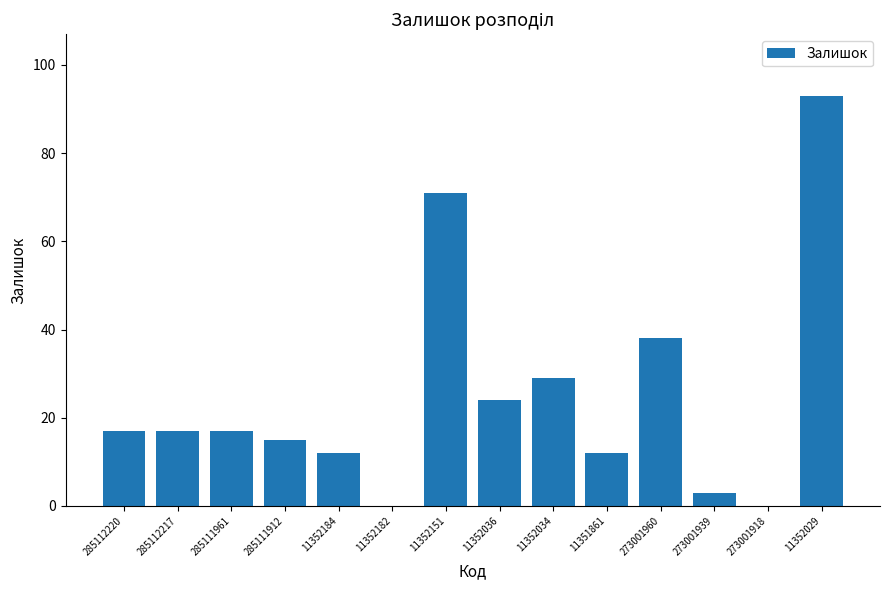

How many distinct data groups are displayed?

1